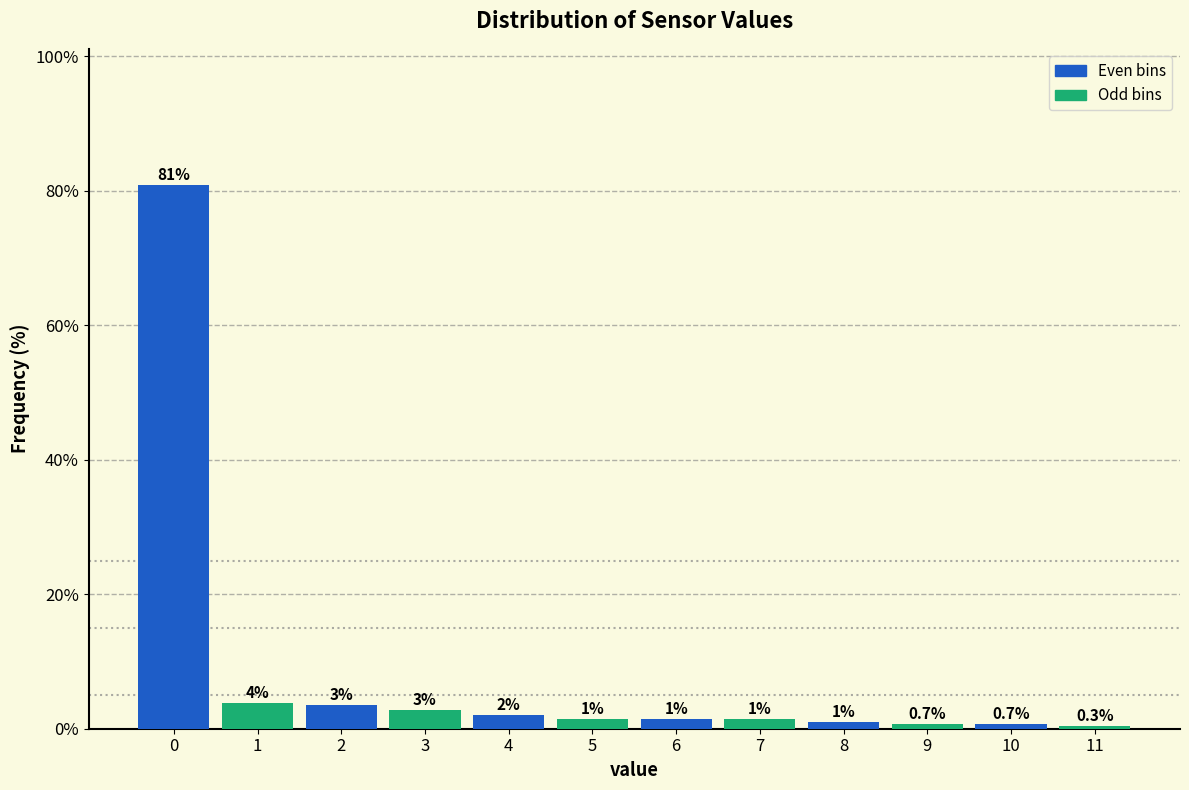

The chart shows a value of 1.0 at 8. True or false?

True